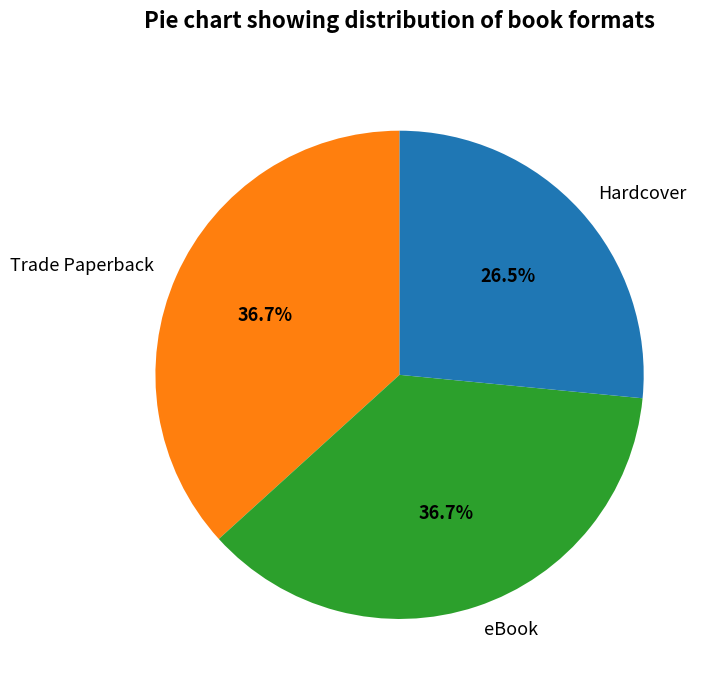

To the nearest percent, what is the average slice percentage?

33%